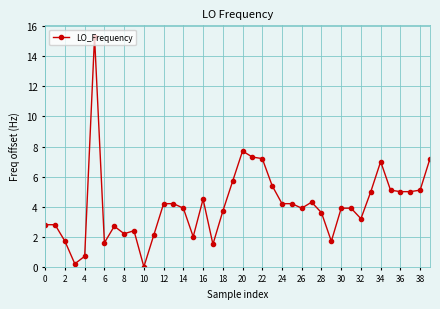

What is the average value?

4.1